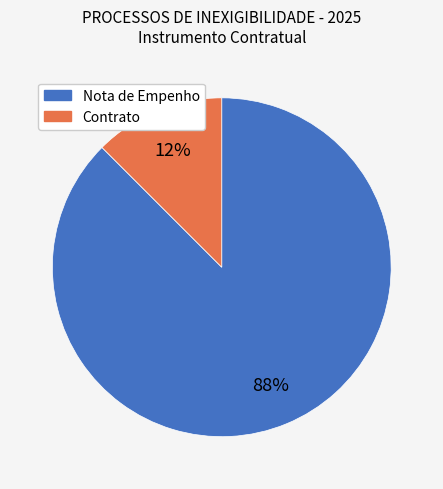

Which has a higher value, Nota de Empenho or Contrato?

Nota de Empenho